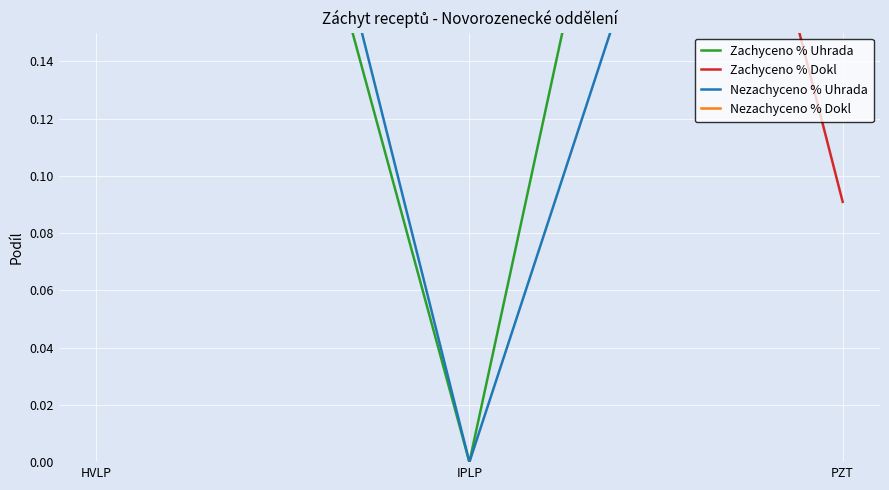

What is the difference between the Nezachyceno % Uhrada values at IPLP and HVLP?

0.5